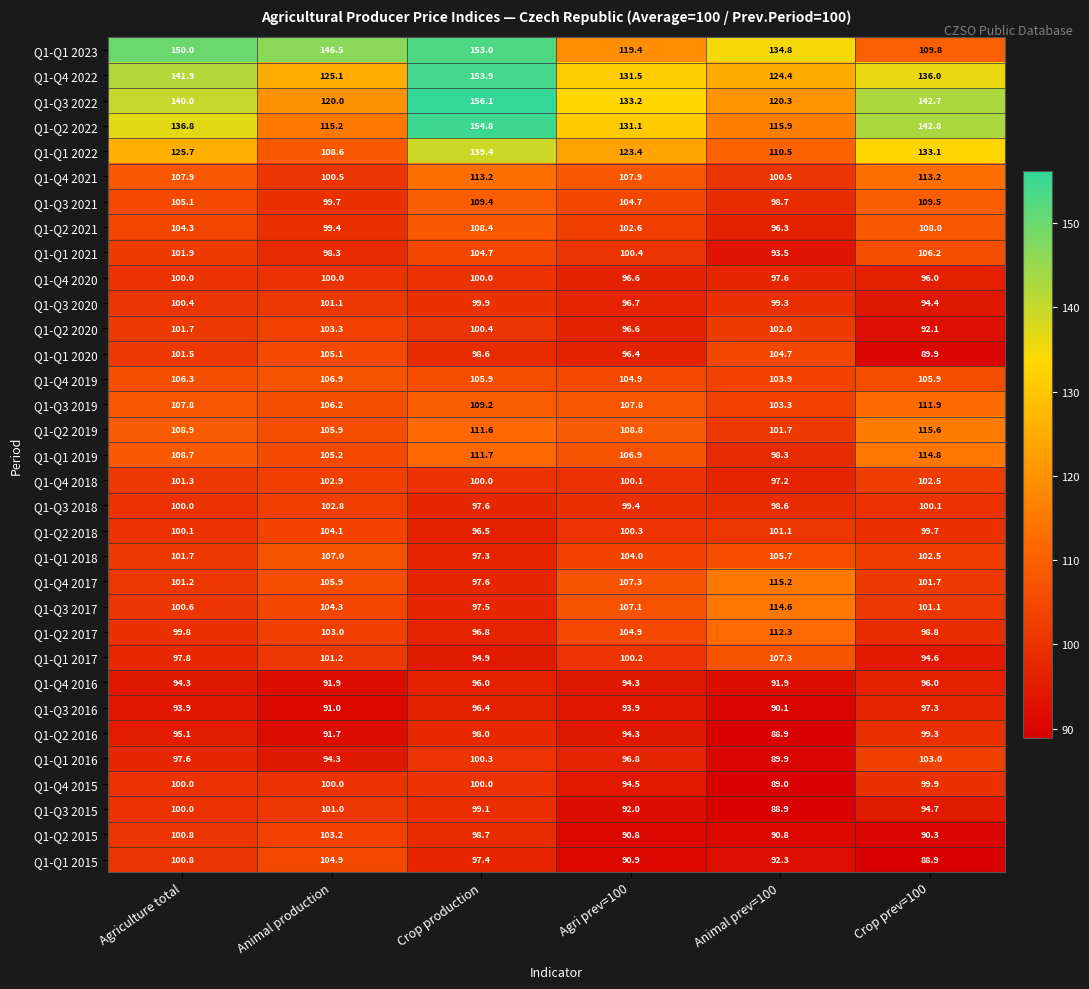

What is the approximate value of Q1-Q3 2021 at Agri prev=100?

104.7